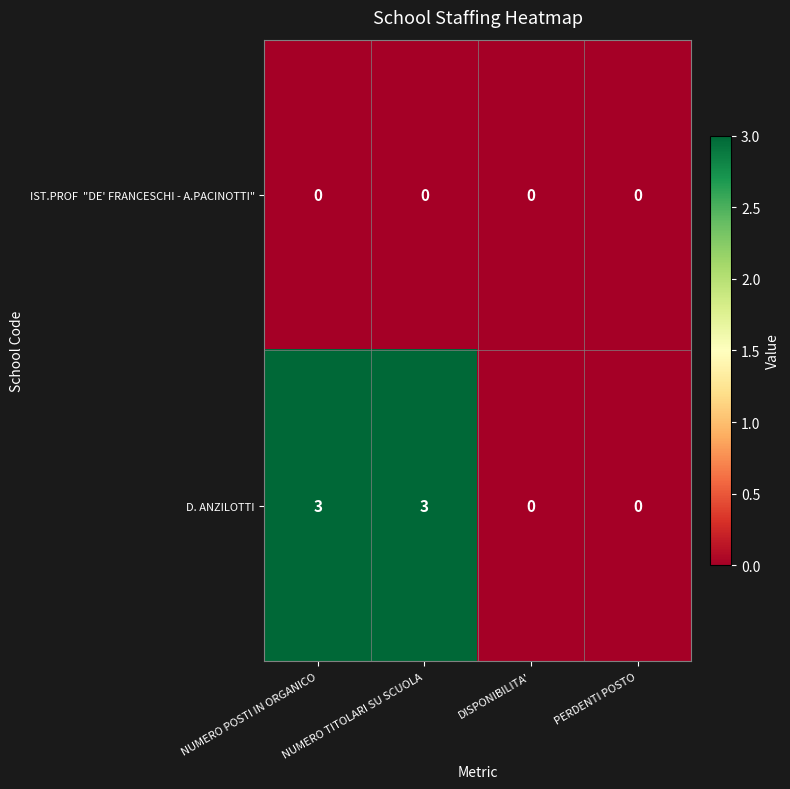

True or false: D. ANZILOTTI has a value of 0 at DISPONIBILITA'.

True